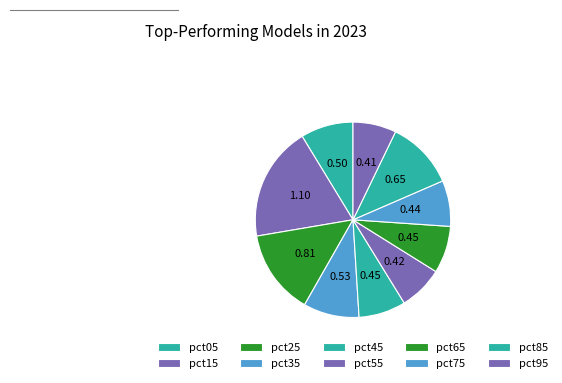

Which slice is the largest?

pct15